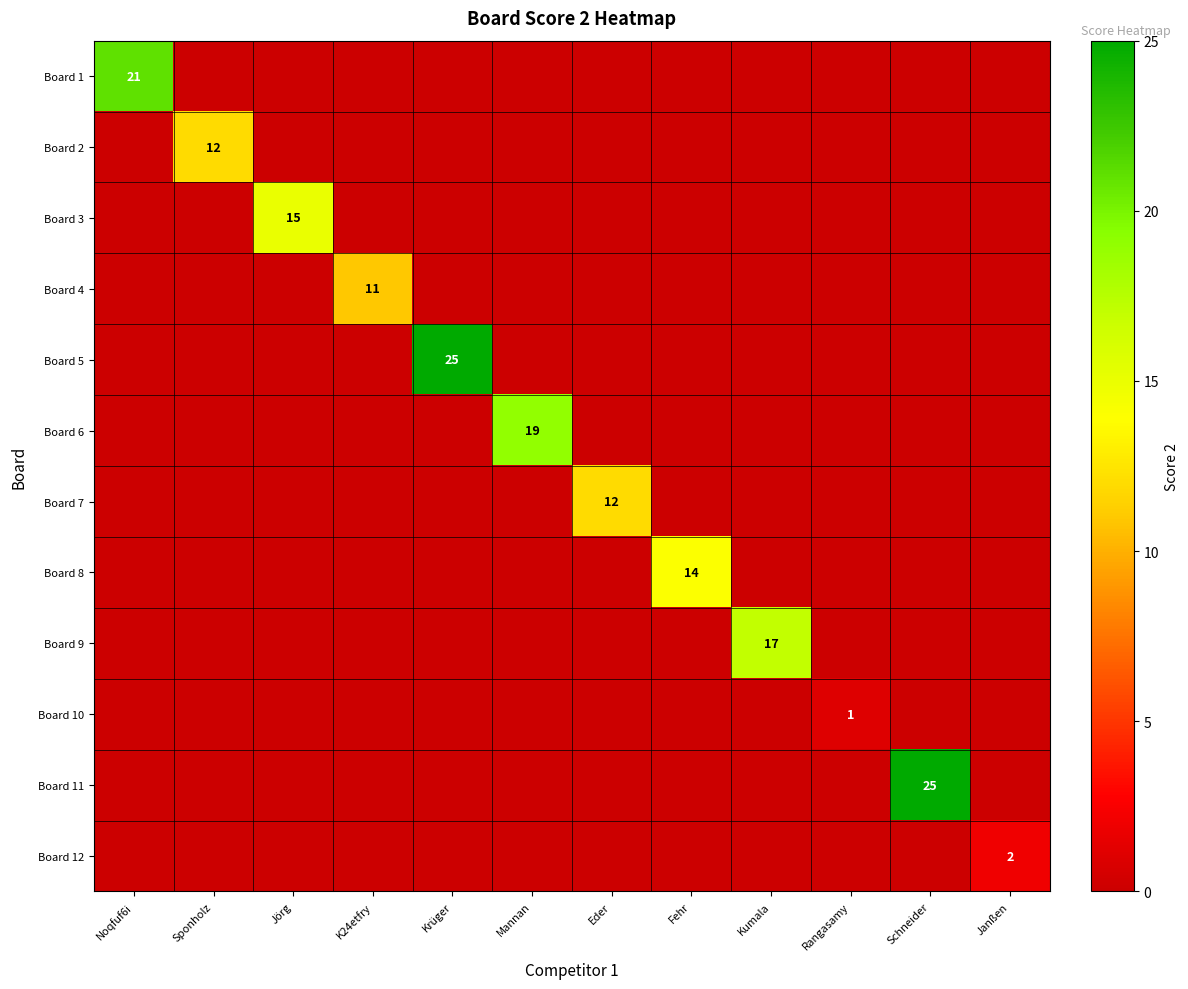

What is the total value across all series at Janßen?

2